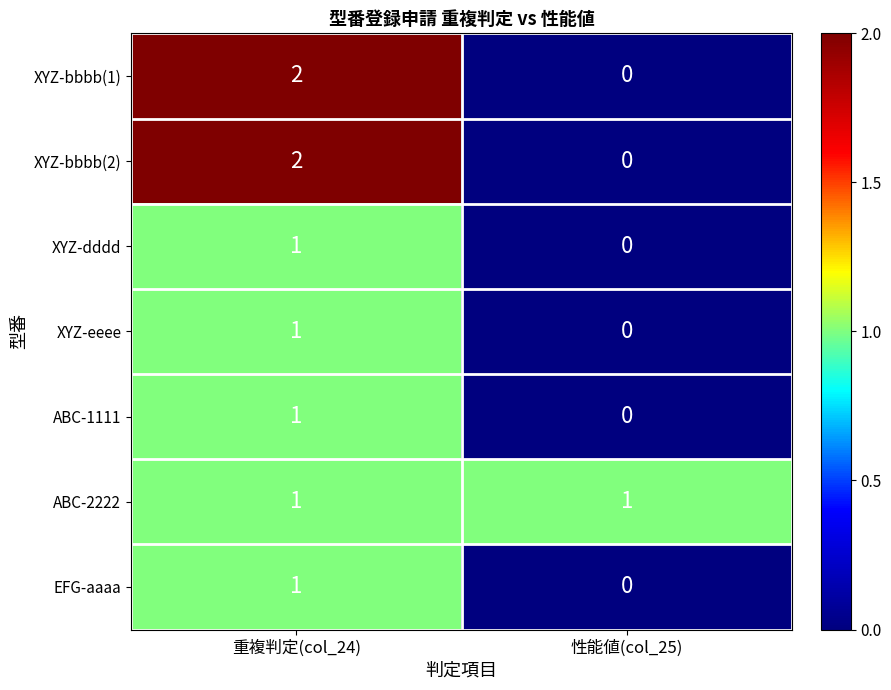

Is it true that XYZ-dddd equals 0 at 性能値(col_25)?

True